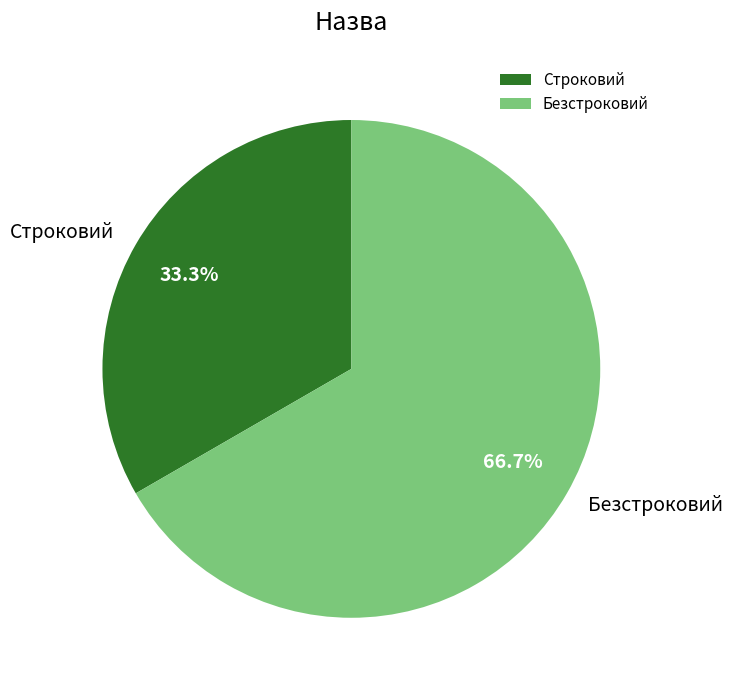

To the nearest percent, what portion does Безстроковий represent?

67%